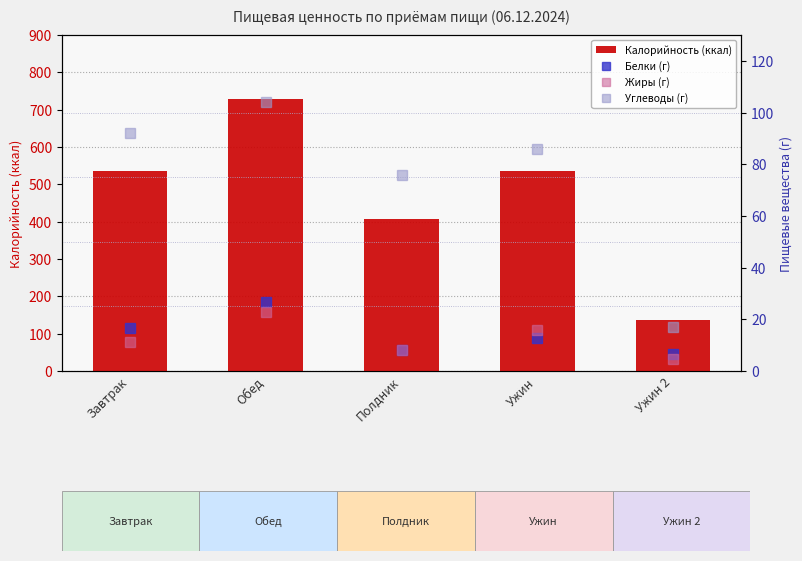

How many data points in Белки (г) are above 12?

3